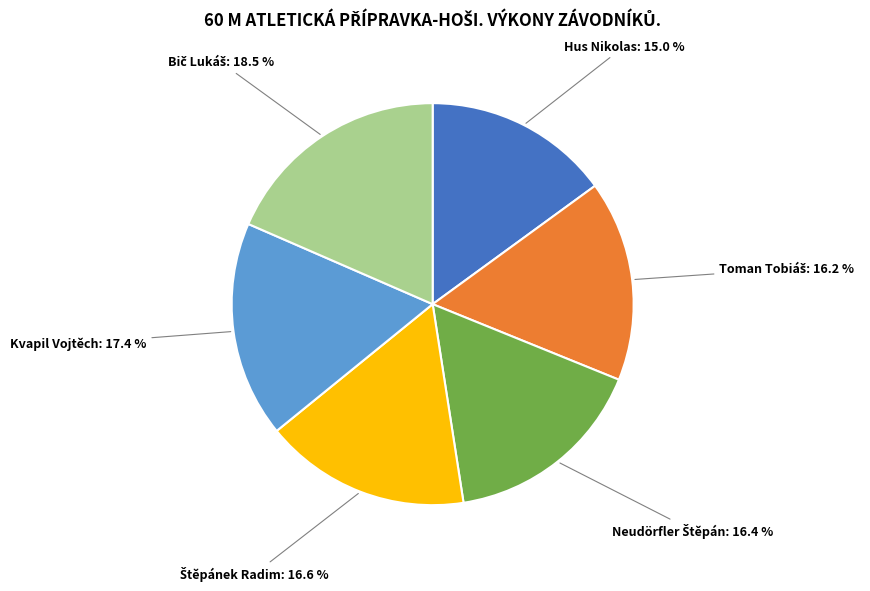

To the nearest percent, what is the difference between the largest and smallest slice percentages?

3%